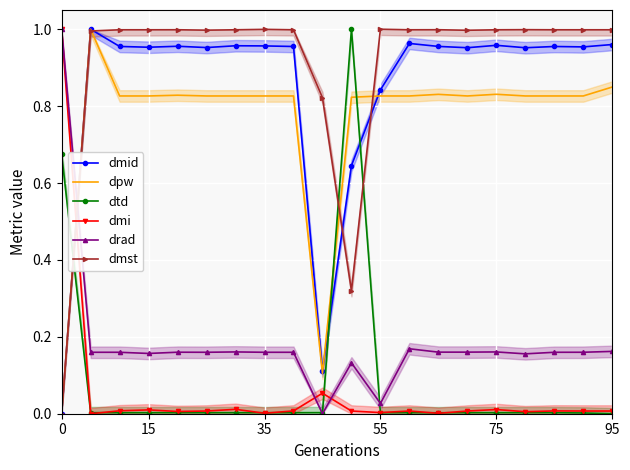

Is it true that dmst equals 1.0 at 75?

True